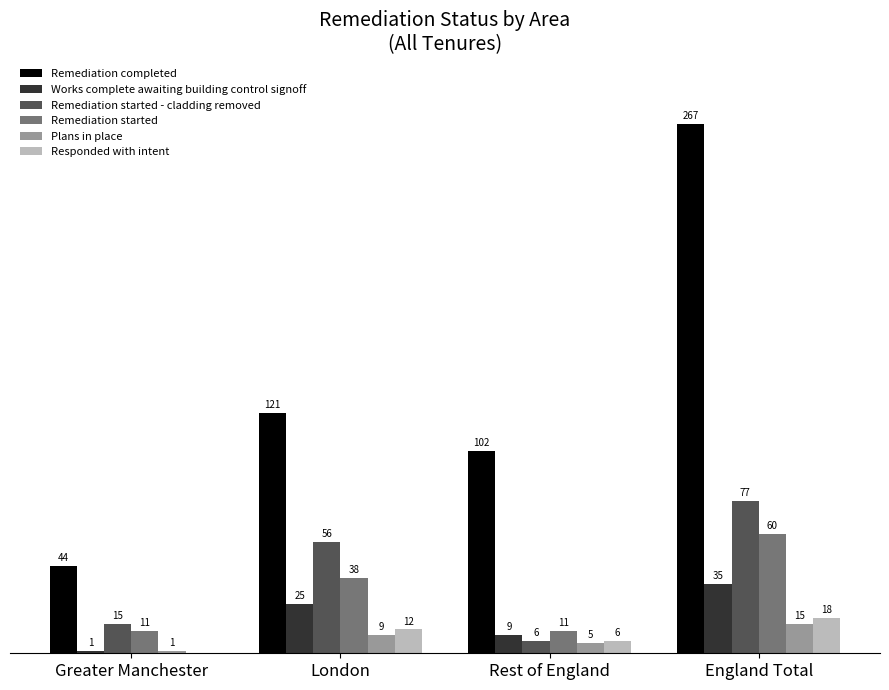

Between Greater Manchester and Rest of England, which series saw the biggest shift?

Remediation completed